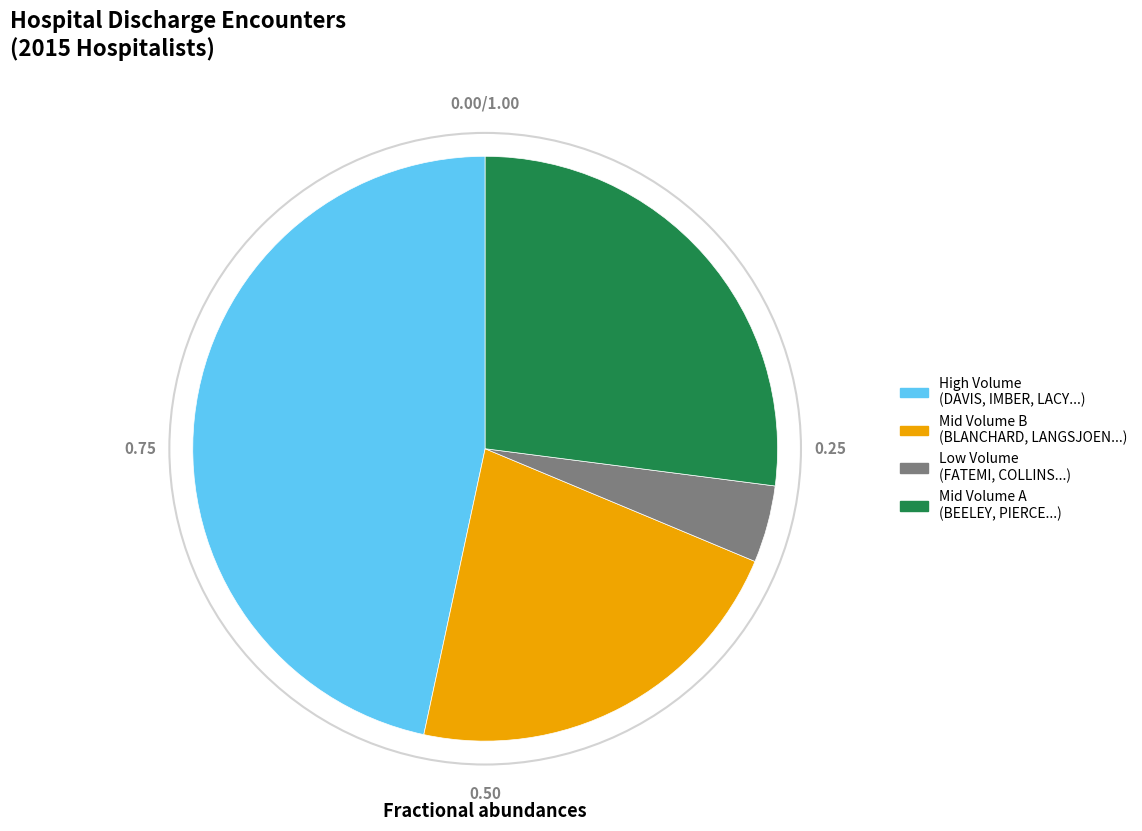

Does any single category account for the majority?

No